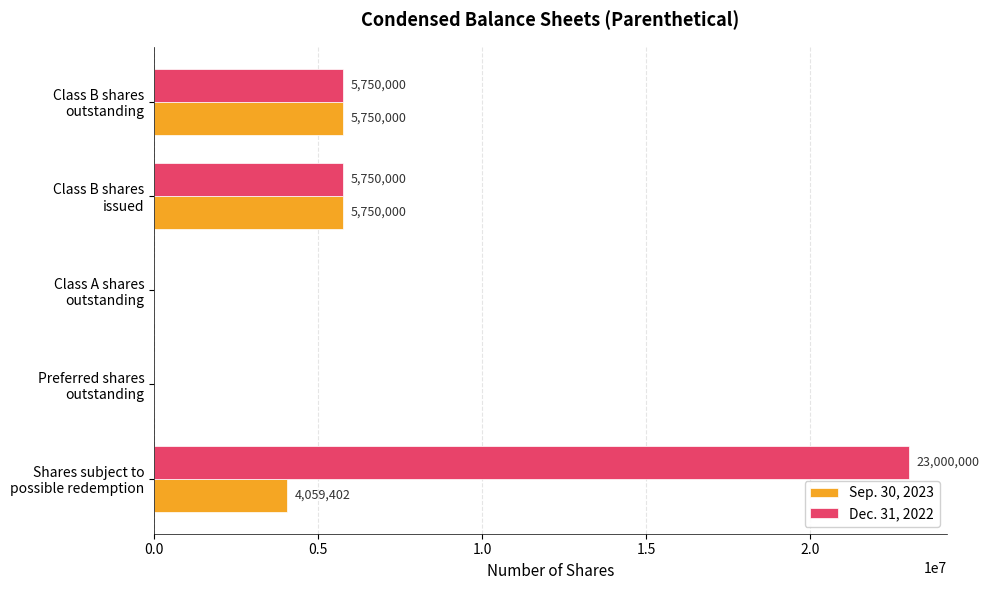

What is the highest value of the Sep. 30, 2023 series?

5750000